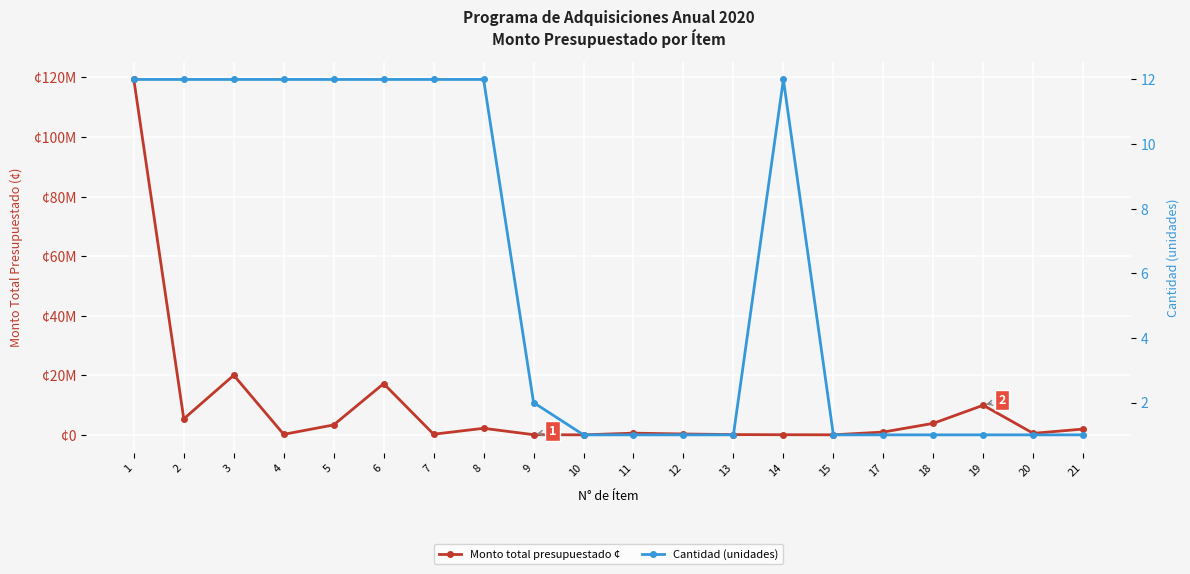

Which category has the lowest value in the Cantidad (unidades) series?

10